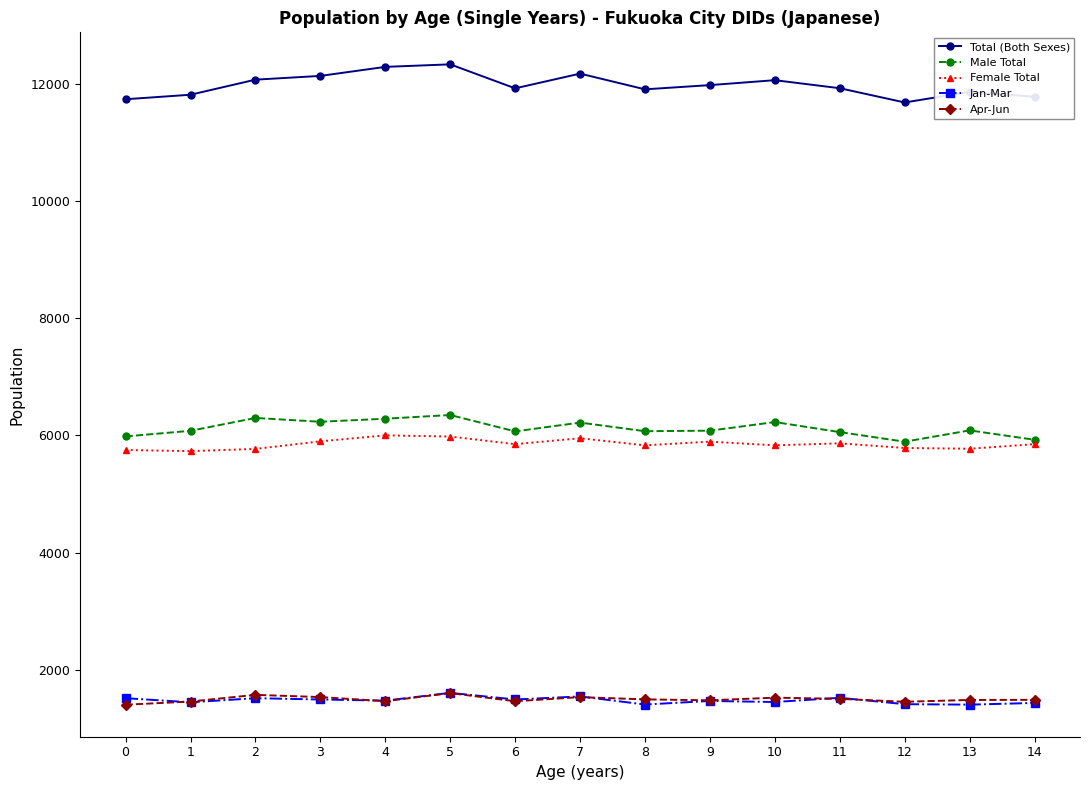

What is the highest value of the Apr-Jun series?

1605